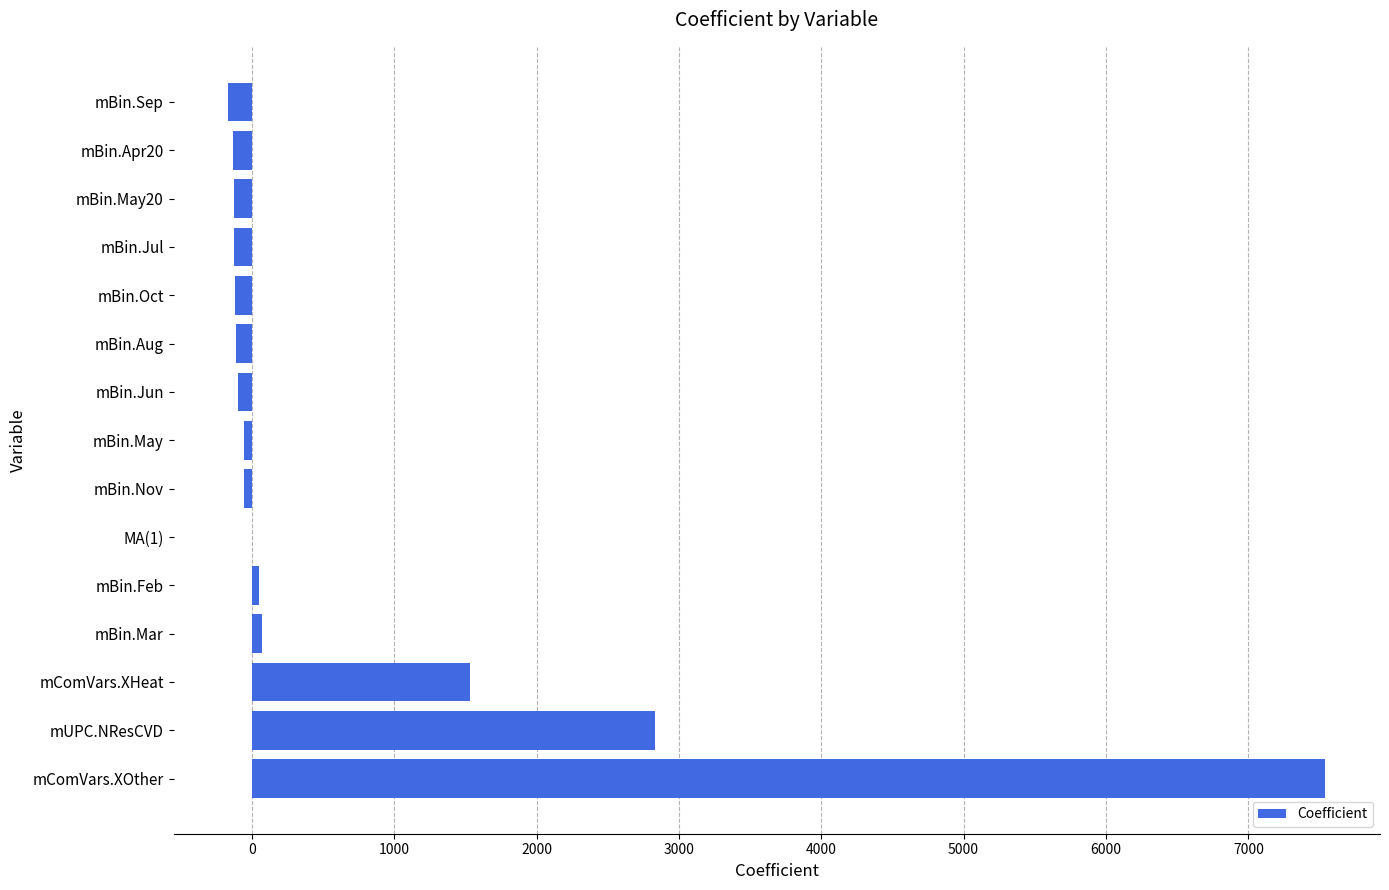

What is the greatest value displayed?

7539.8